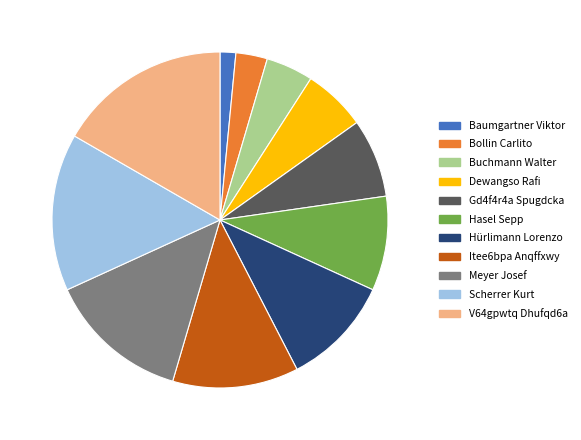

Between Scherrer Kurt and Hasel Sepp, which is larger?

Scherrer Kurt